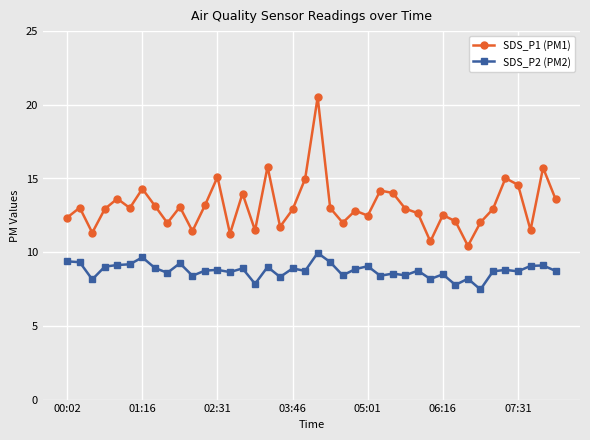

True or false: SDS_P2 (PM2) and SDS_P1 (PM1) cross at least once.

False